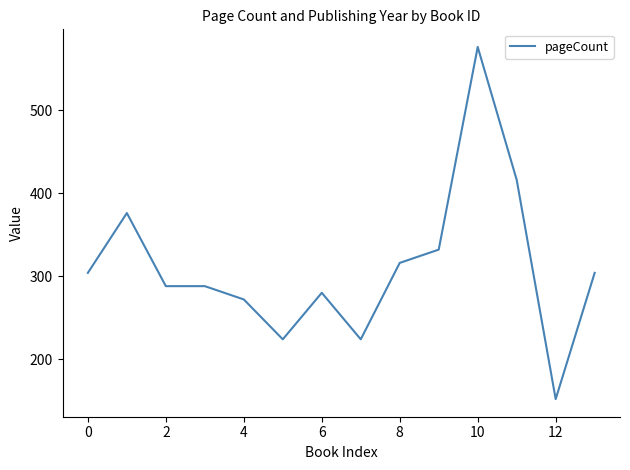

What is the sum of all values?

4352